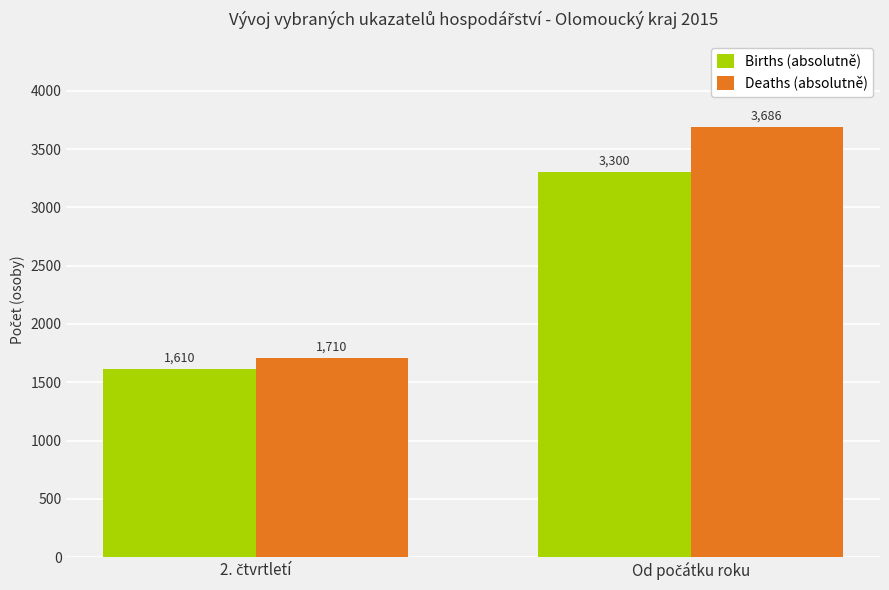

What is the value of the Births (absolutně) bar at the 2nd from the left?

3300